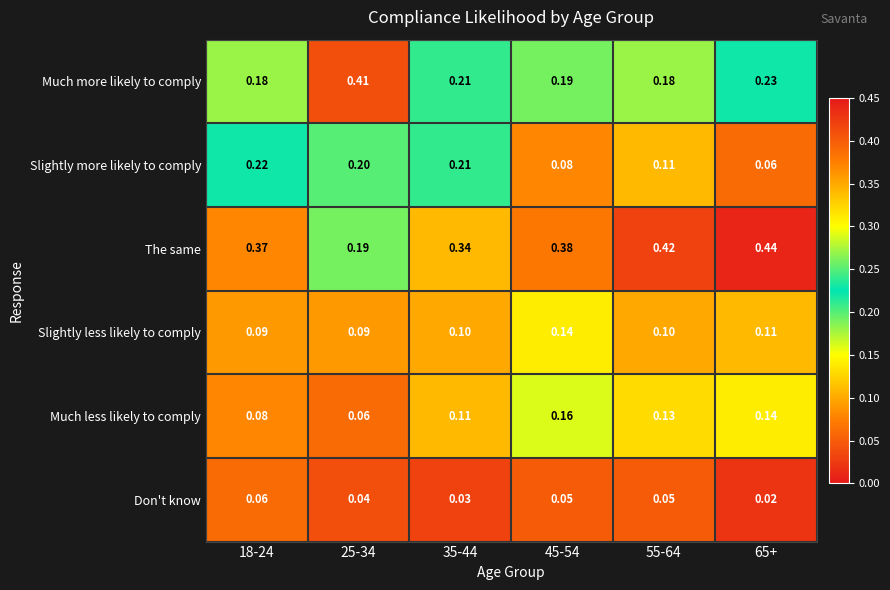

Which label corresponds to the largest value in the chart?

65+